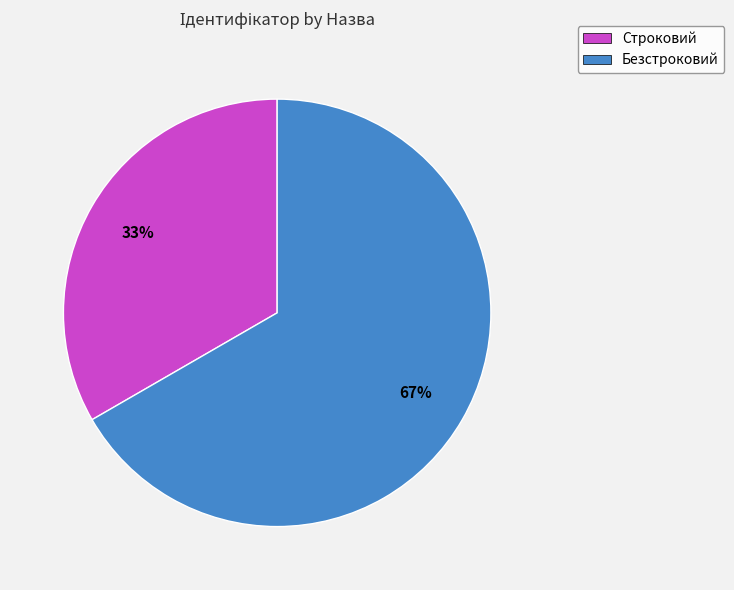

How many slices are in this pie chart?

2